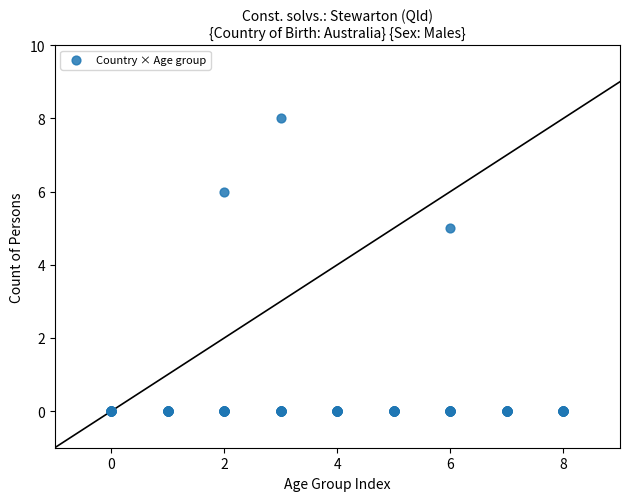

What Y value in the scatter plot is closest to 4?

5